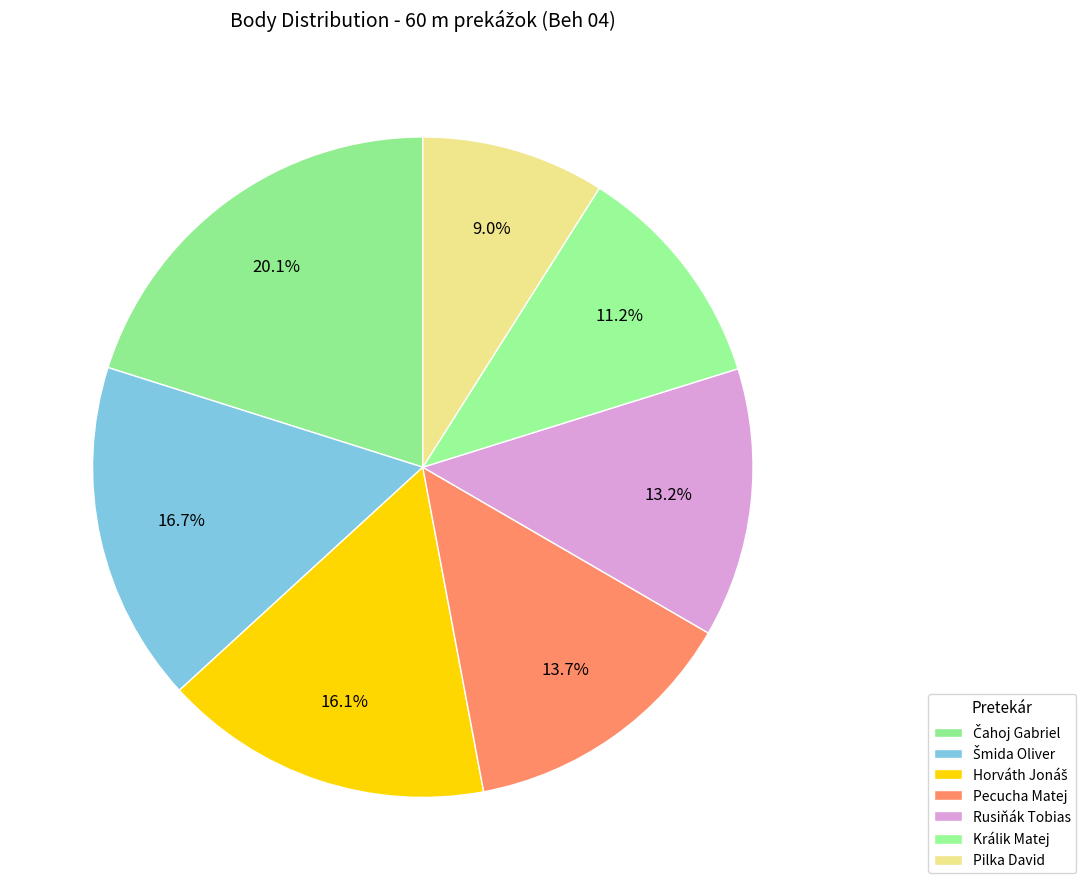

Is there a majority slice in this chart?

No